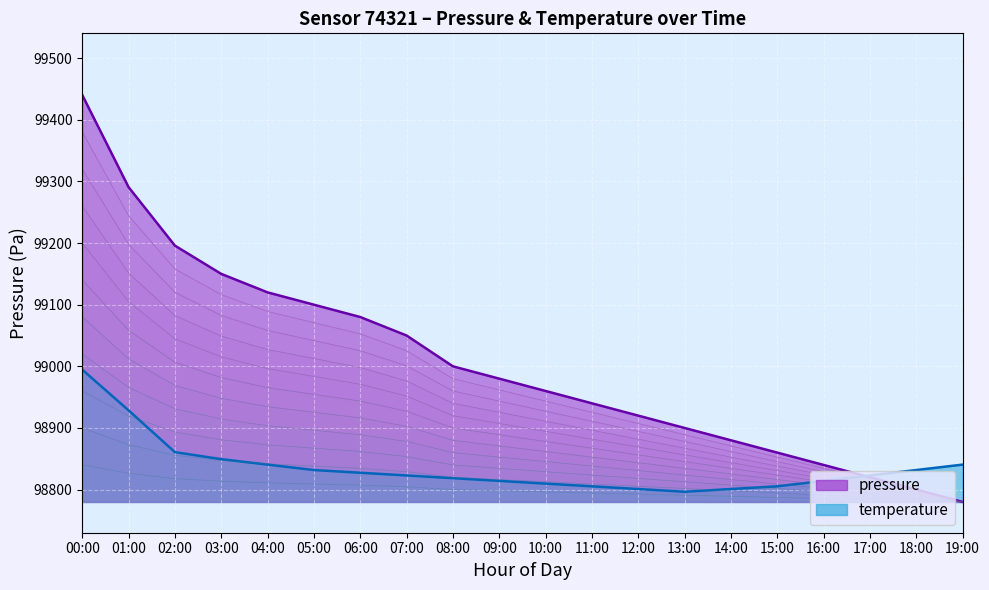

Count the number of categories in the chart.

20